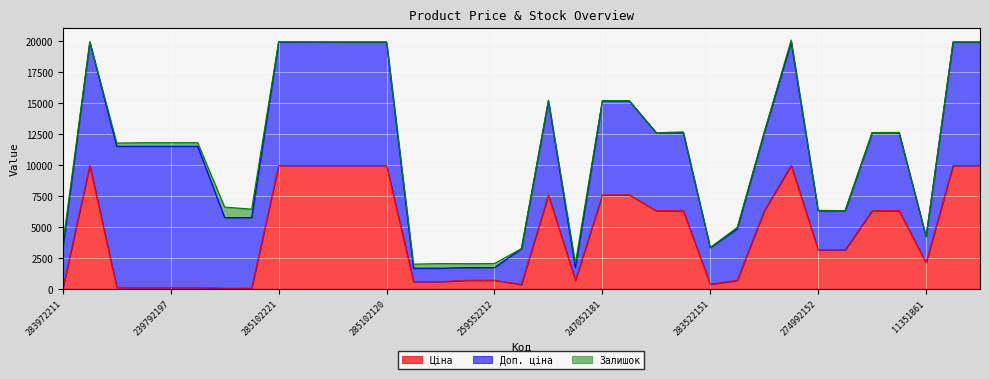

At which label does Ціна first exceed 3157?

285101569